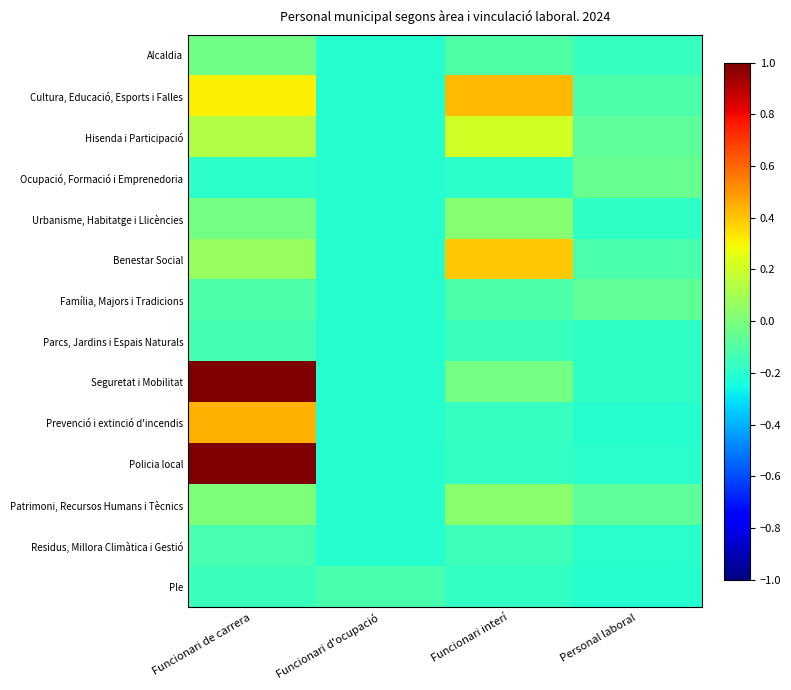

Reading left to right, extract all data points from this chart.

Alcaldia: Funcionari de carrera=-0.0	Funcionari d'ocupació=-0.2	Funcionari interí=-0.1	Personal laboral=-0.2
Cultura, Educació, Esports i Falles: Funcionari de carrera=0.3	Funcionari d'ocupació=-0.2	Funcionari interí=0.4	Personal laboral=-0.1
Hisenda i Participació: Funcionari de carrera=0.1	Funcionari d'ocupació=-0.2	Funcionari interí=0.2	Personal laboral=-0.1
Ocupació, Formació i Emprenedoria: Funcionari de carrera=-0.2	Funcionari d'ocupació=-0.2	Funcionari interí=-0.2	Personal laboral=-0.1
Urbanisme, Habitatge i Llicències: Funcionari de carrera=-0.0	Funcionari d'ocupació=-0.2	Funcionari interí=0.0	Personal laboral=-0.2
Benestar Social: Funcionari de carrera=0.1	Funcionari d'ocupació=-0.2	Funcionari interí=0.4	Personal laboral=-0.1
Família, Majors i Tradicions: Funcionari de carrera=-0.1	Funcionari d'ocupació=-0.2	Funcionari interí=-0.1	Personal laboral=-0.1
Parcs, Jardins i Espais Naturals: Funcionari de carrera=-0.1	Funcionari d'ocupació=-0.2	Funcionari interí=-0.2	Personal laboral=-0.2
Seguretat i Mobilitat: Funcionari de carrera=1.0	Funcionari d'ocupació=-0.2	Funcionari interí=-0.0	Personal laboral=-0.2
Prevenció i extinció d'incendis: Funcionari de carrera=0.4	Funcionari d'ocupació=-0.2	Funcionari interí=-0.2	Personal laboral=-0.2
Policia local: Funcionari de carrera=1.0	Funcionari d'ocupació=-0.2	Funcionari interí=-0.2	Personal laboral=-0.2
Patrimoni, Recursos Humans i Tècnics: Funcionari de carrera=0.0	Funcionari d'ocupació=-0.2	Funcionari interí=0.0	Personal laboral=-0.1
Residus, Millora Climàtica i Gestió: Funcionari de carrera=-0.1	Funcionari d'ocupació=-0.2	Funcionari interí=-0.2	Personal laboral=-0.2
Ple: Funcionari de carrera=-0.2	Funcionari d'ocupació=-0.1	Funcionari interí=-0.2	Personal laboral=-0.2